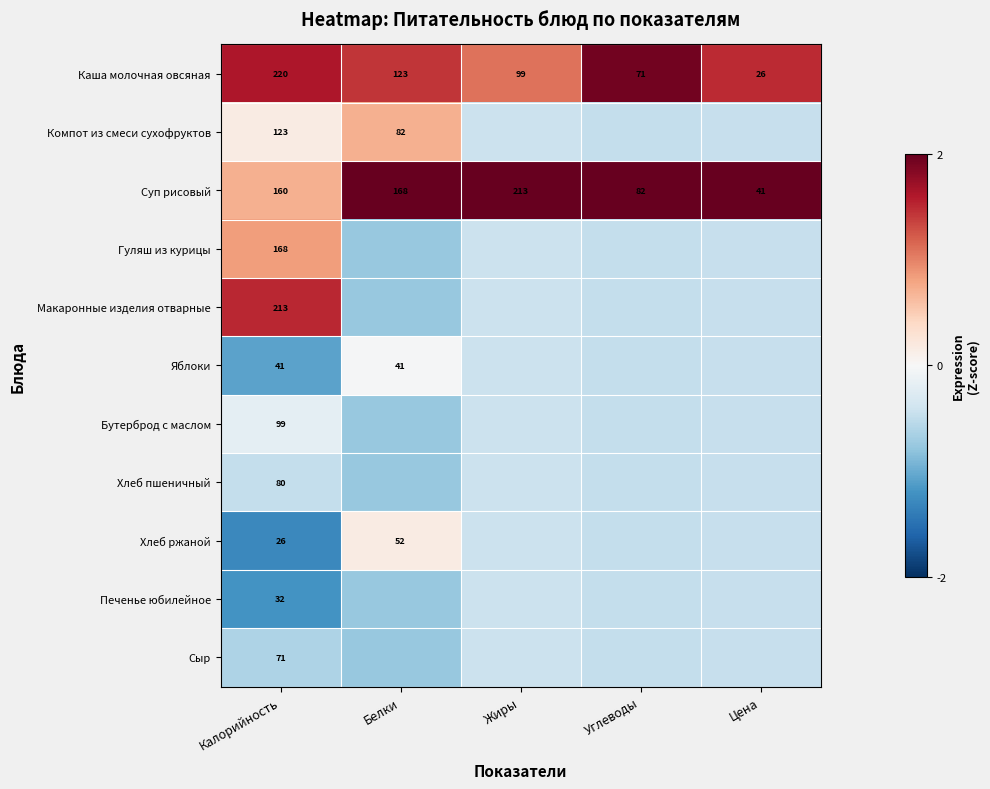

How many data points in Каша молочная овсяная are less than 99?

2